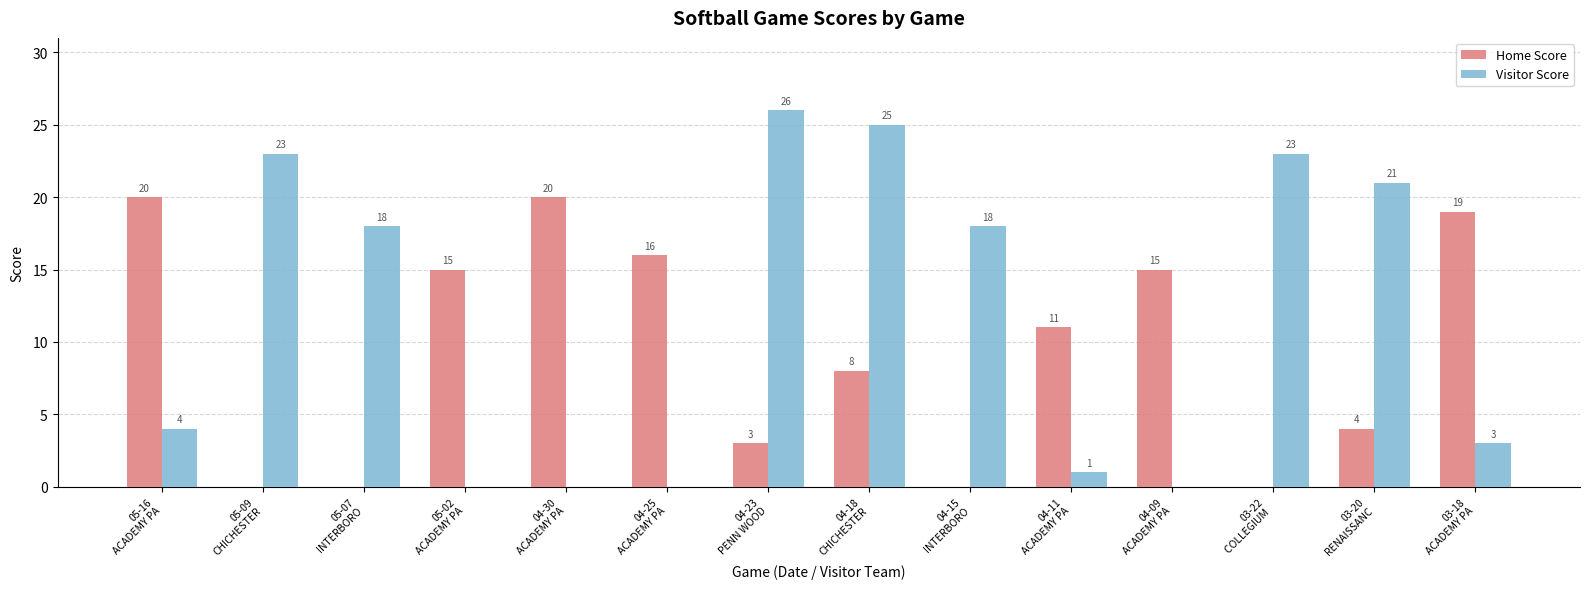

What is the highest value of the Home Score series?

20